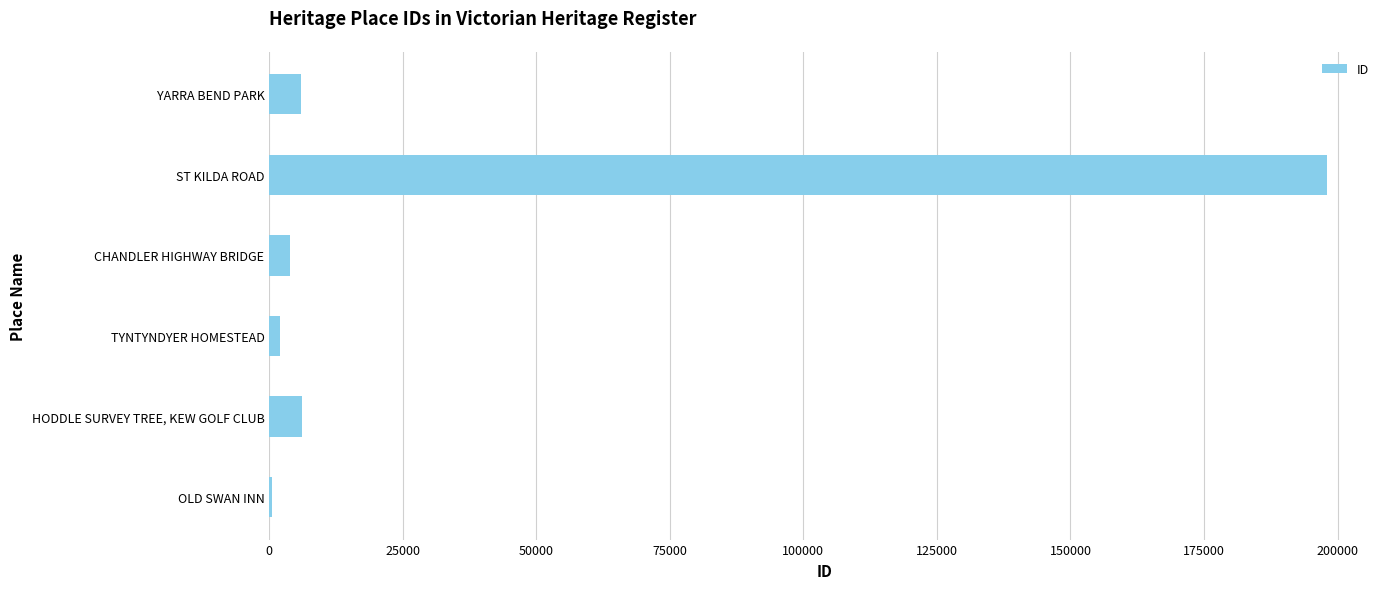

True or false: the data shows 6049 at HODDLE SURVEY TREE, KEW GOLF CLUB.

True